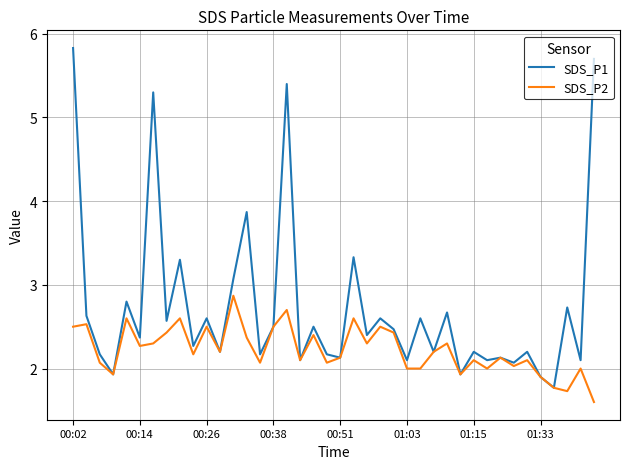

List the series in order of their overall mean, lowest first.

SDS_P2, SDS_P1